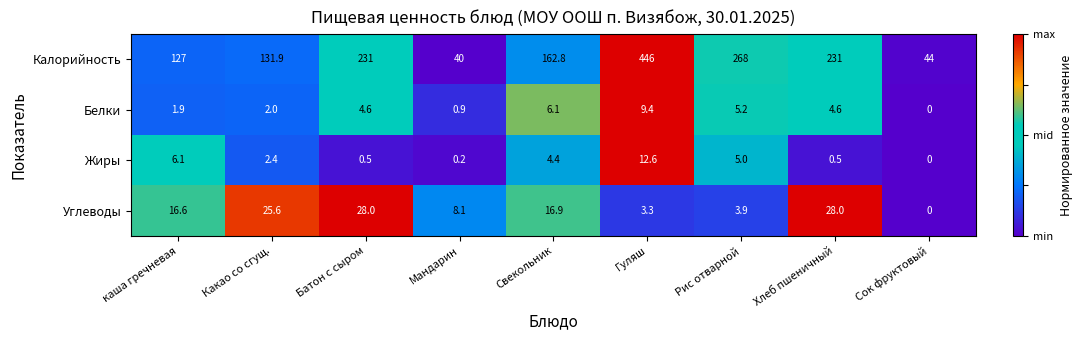

Rank the series at Хлеб пшеничный from highest to lowest value.

Калорийность, Углеводы, Белки, Жиры